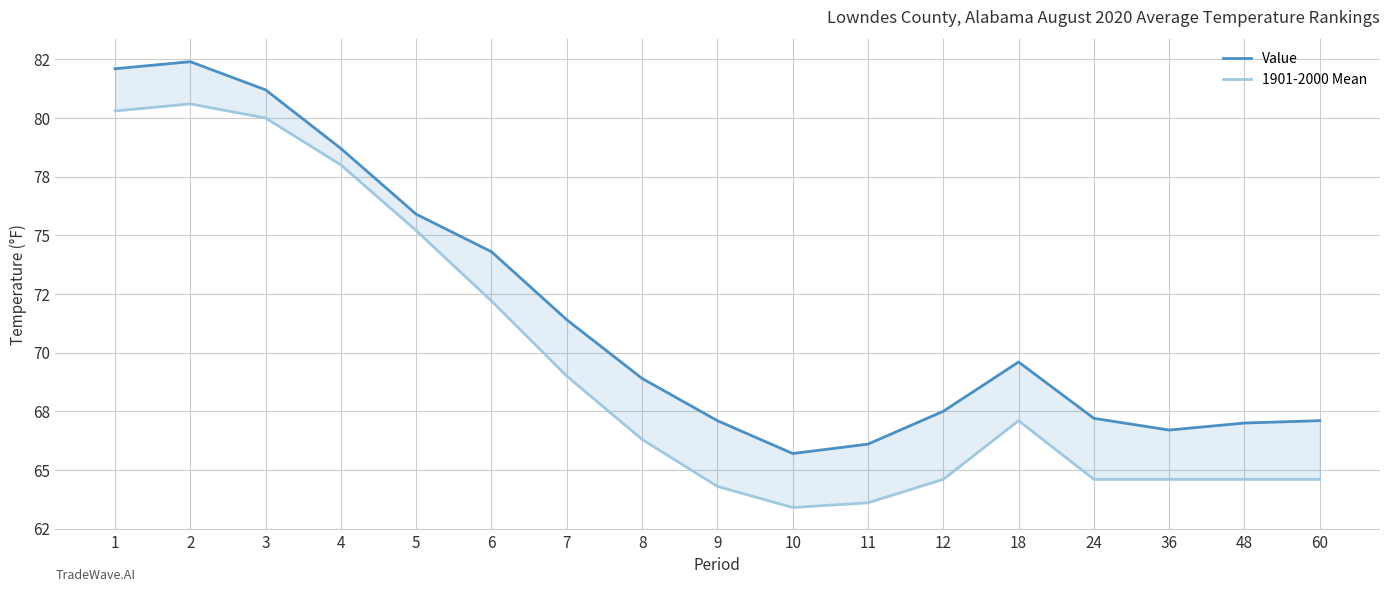

How many values in the Value series exceed 68?

9